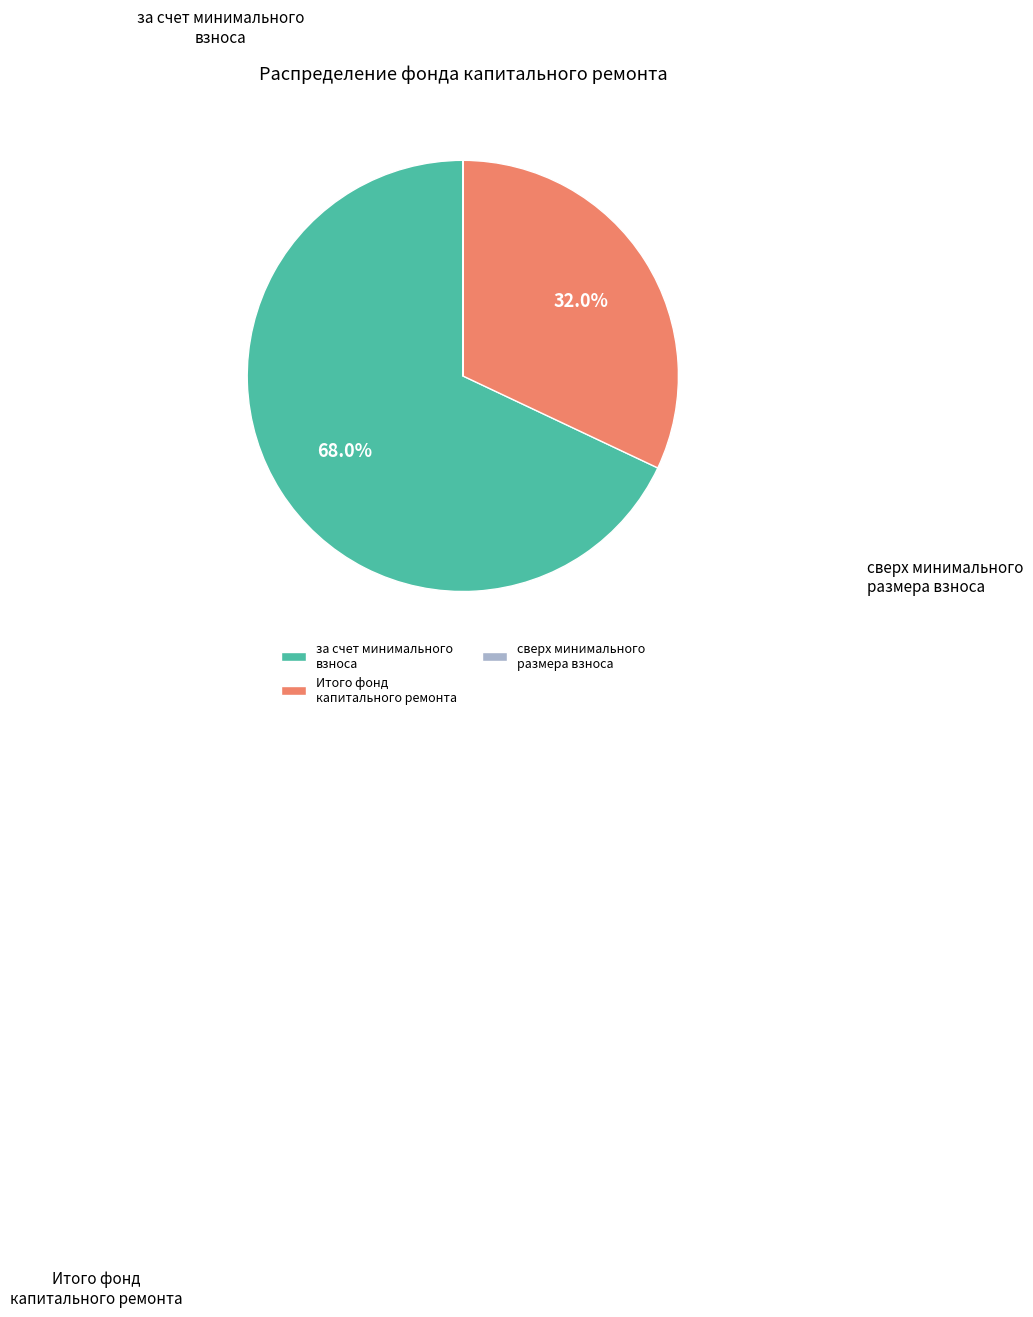

To the nearest percent, what is the difference between the за счет минимального взноса and Итого фонд капитального ремонта slice percentages?

36%